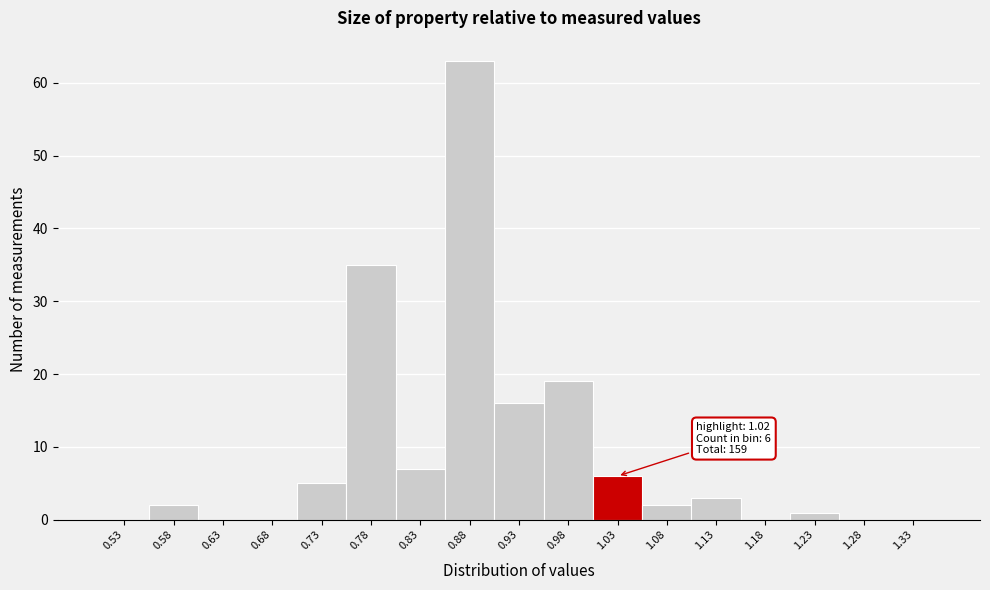

Over which range of the x-axis is the bar tallest?

0.85 to 0.90